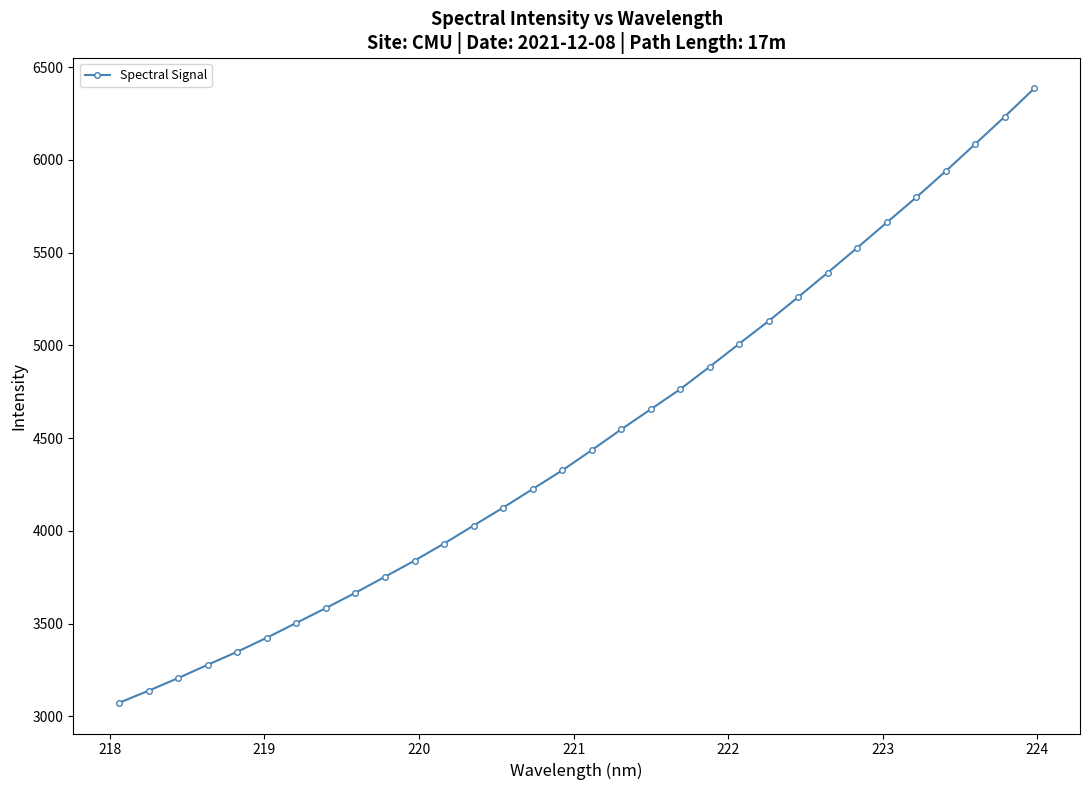

What is the greatest value displayed?

6384.6